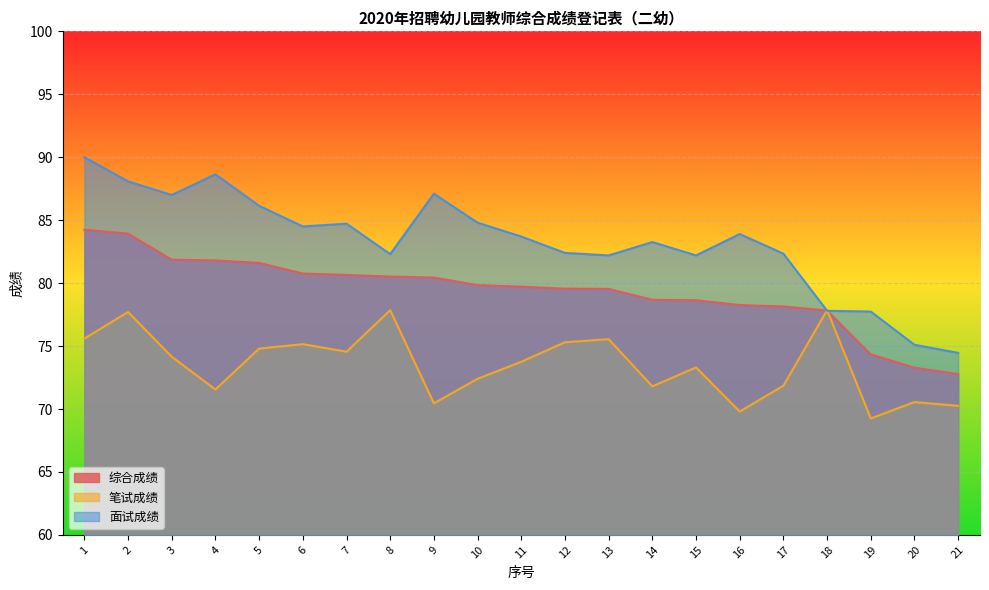

After their last crossing, which series has the higher values: 面试成绩 or 综合成绩?

面试成绩